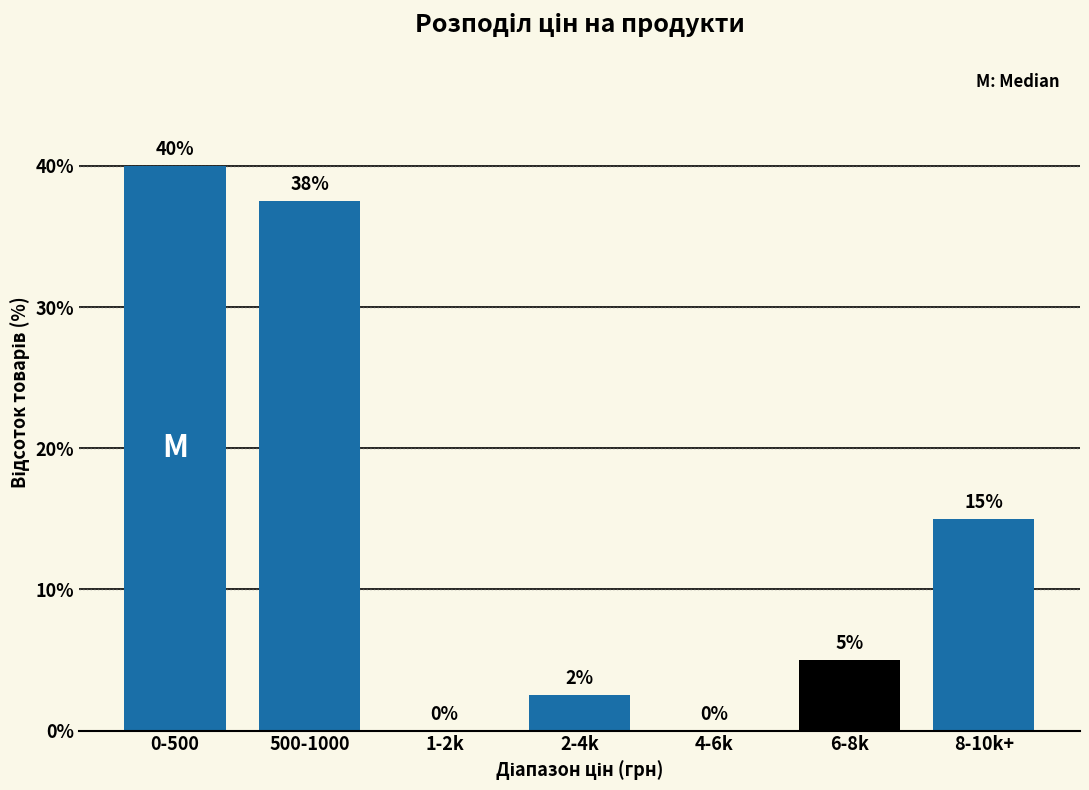

At which category does the chart reach its peak across all series?

0-500